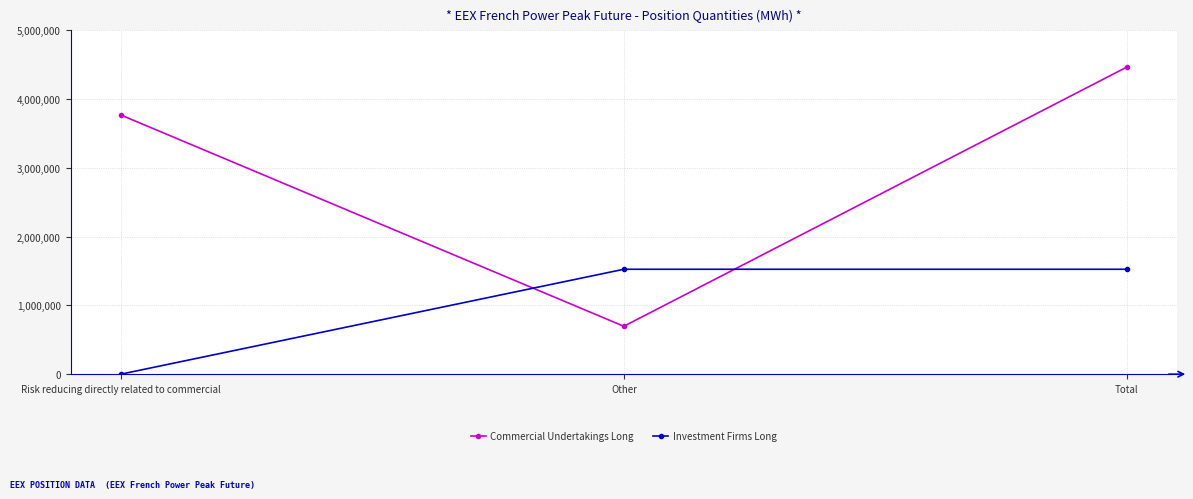

What position from the right is Other?

2